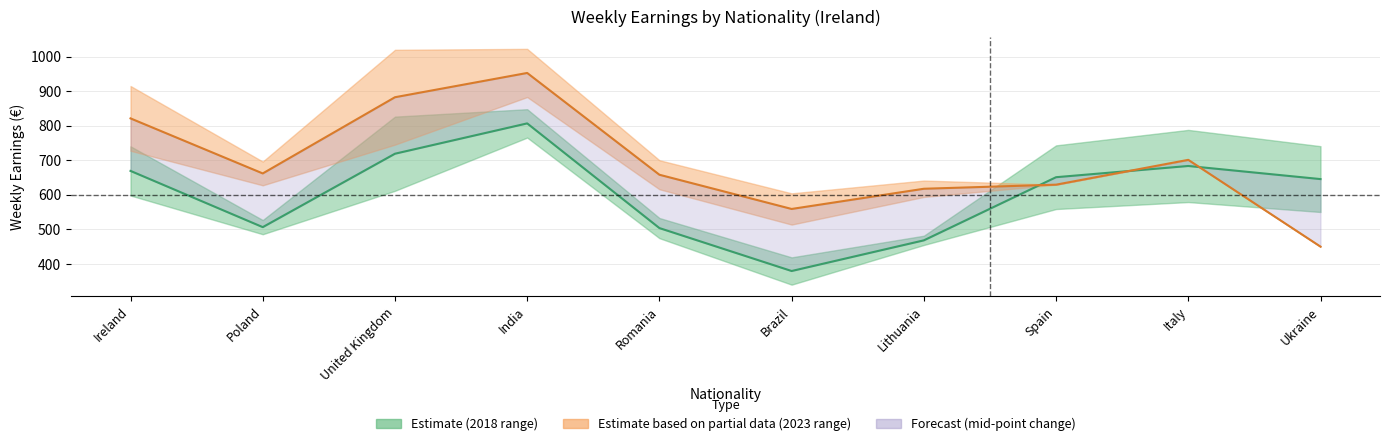

At which label does Mean 2018 reach its peak?

India